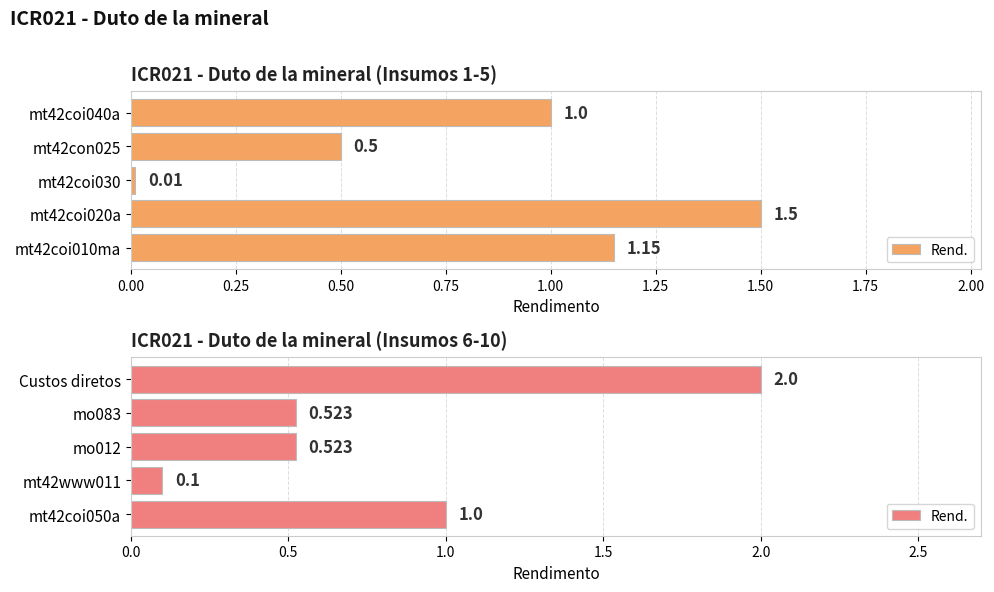

How many distinct data groups are displayed?

1